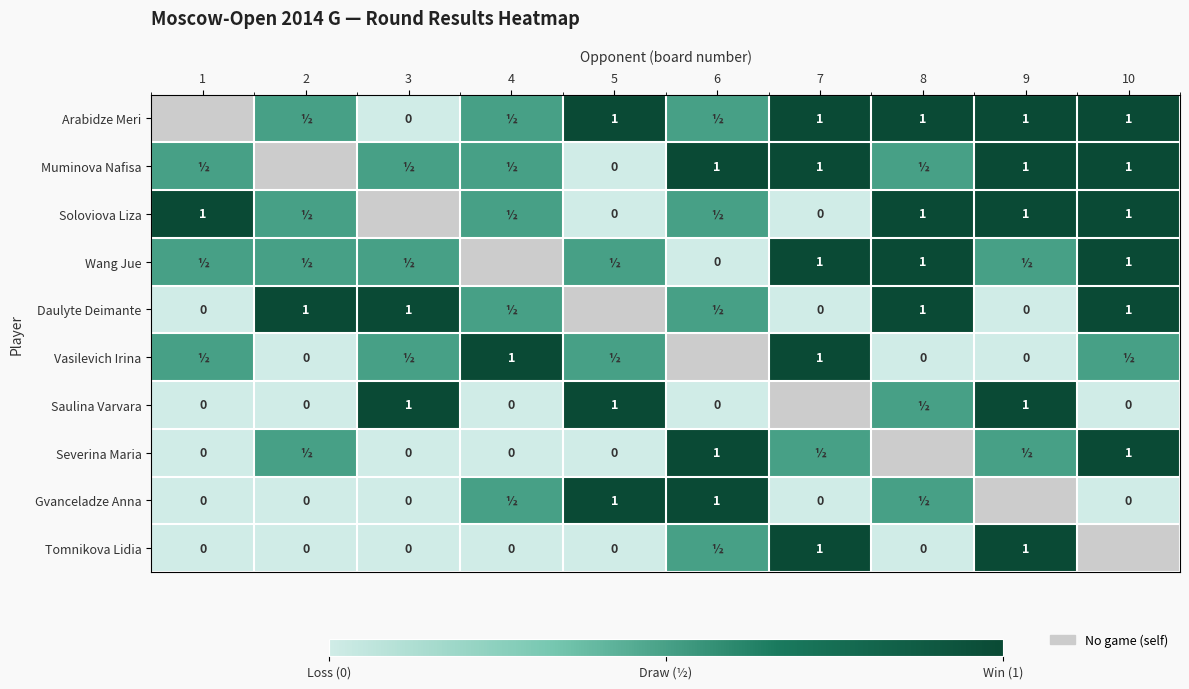

Is the value of Gvanceladze Anna at 10 greater than the value of Muminova Nafisa at 7?

No